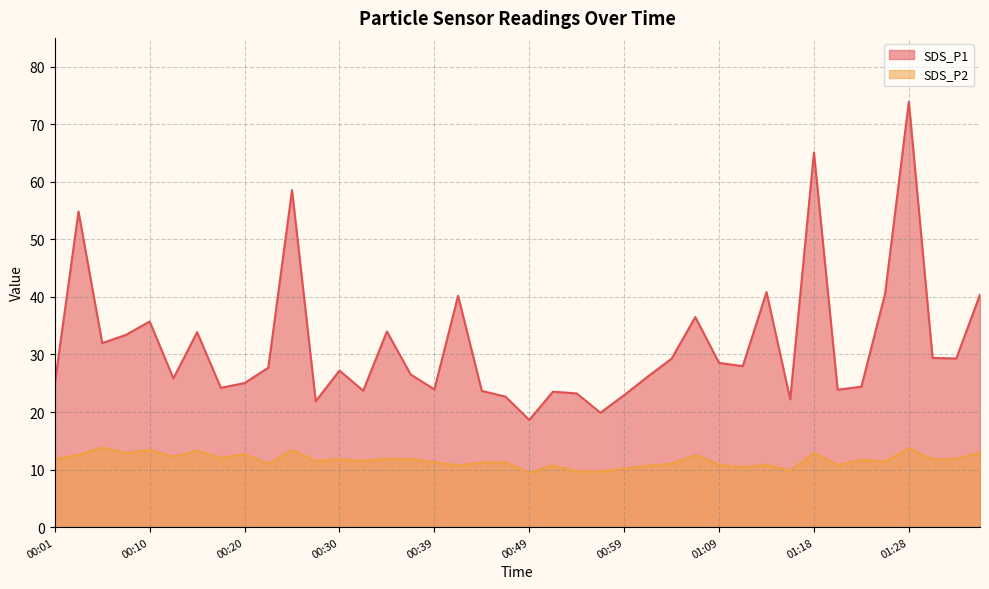

Which has a higher value, 01:28 or 01:33?

01:28